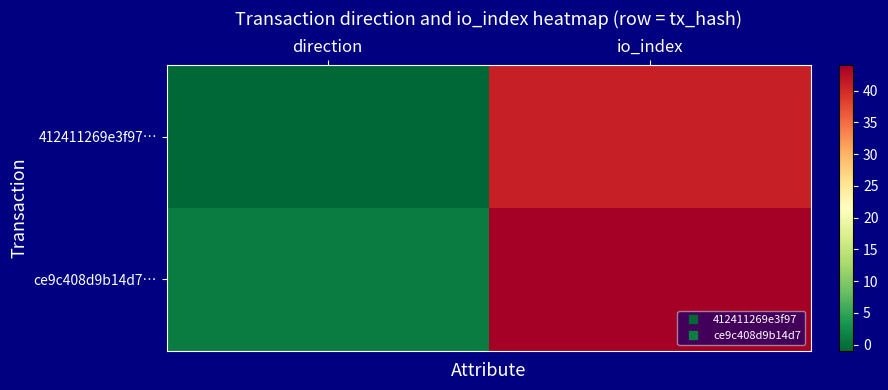

Count the number of data series in this chart.

2